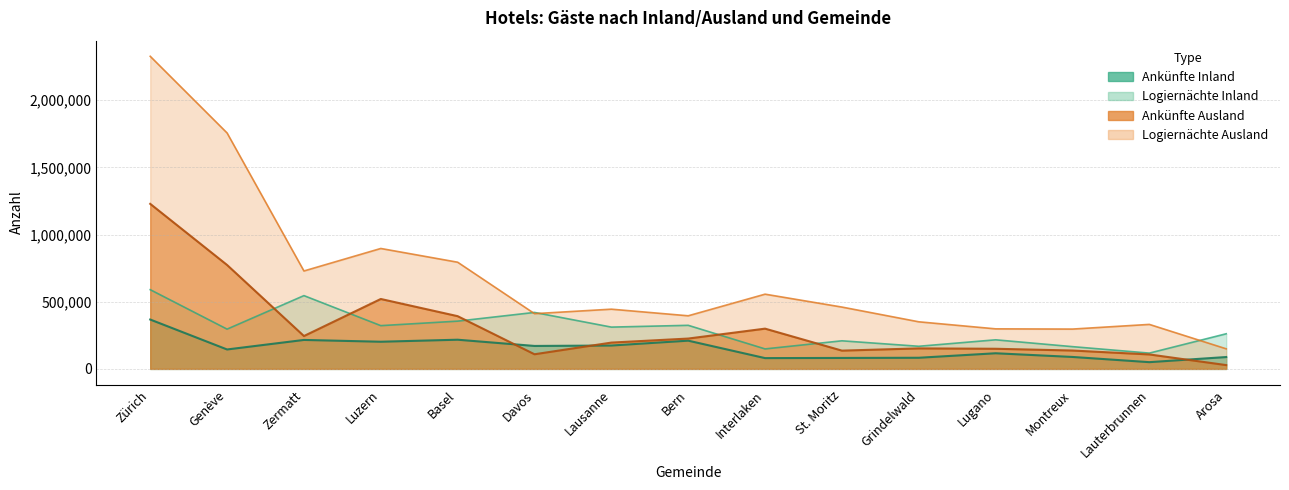

Which label corresponds to the largest value in the chart?

Zürich